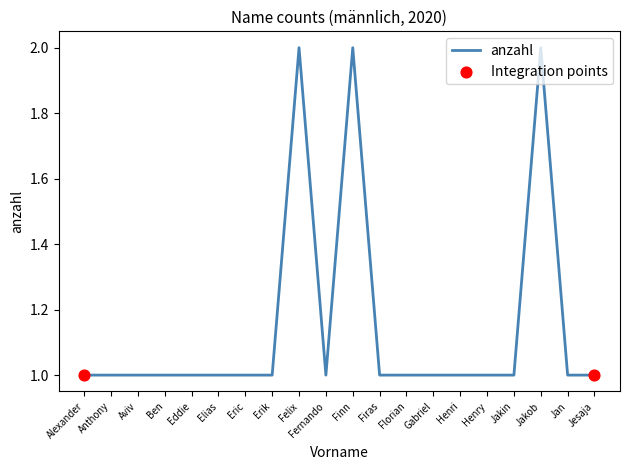

What is the ratio of the value at Finn to the value at Gabriel?

2.0